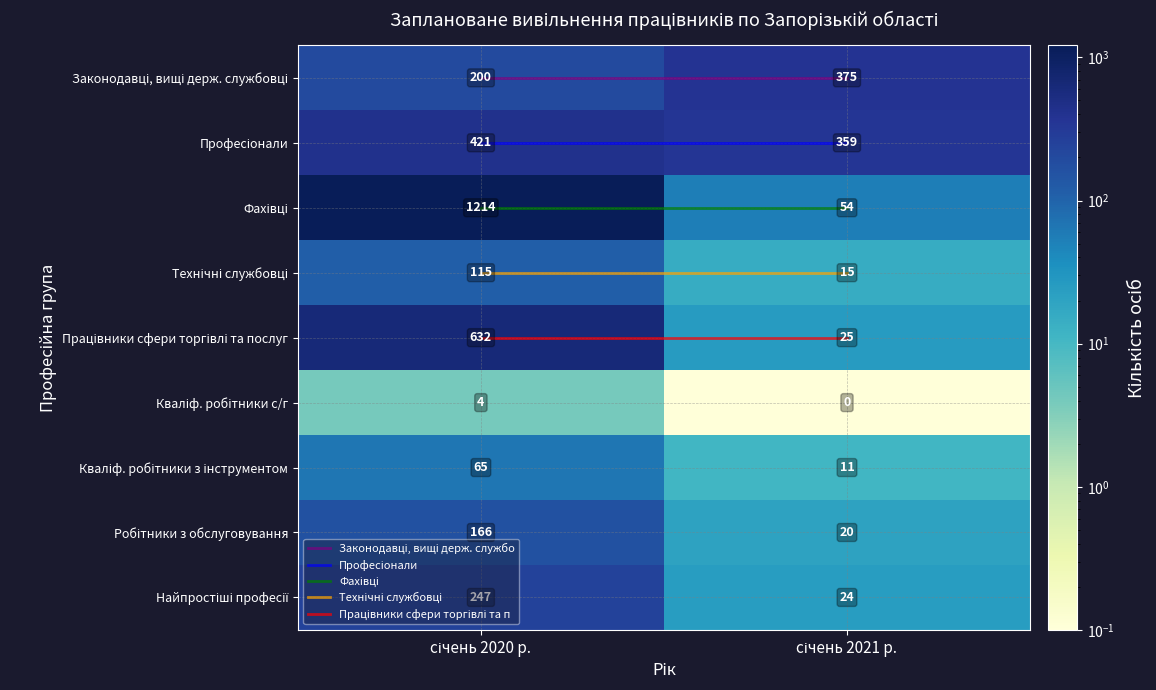

What is the greatest value displayed?

1214